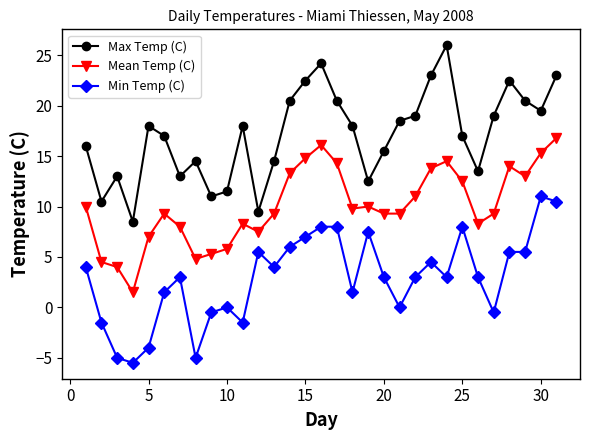

What is the sum of all Max Temp (C) values?

530.2